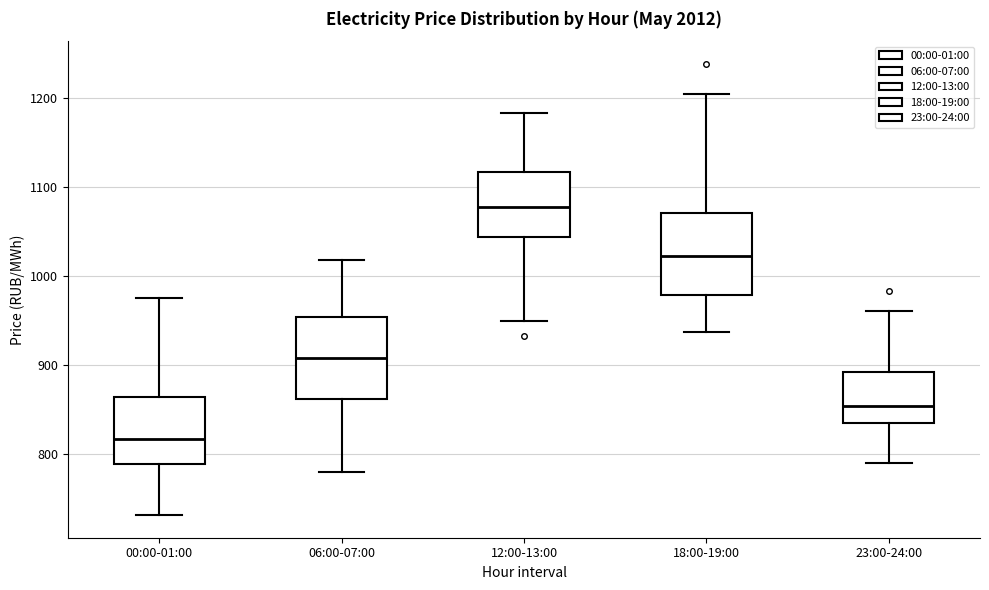

Which box has the highest median line?

12:00-13:00